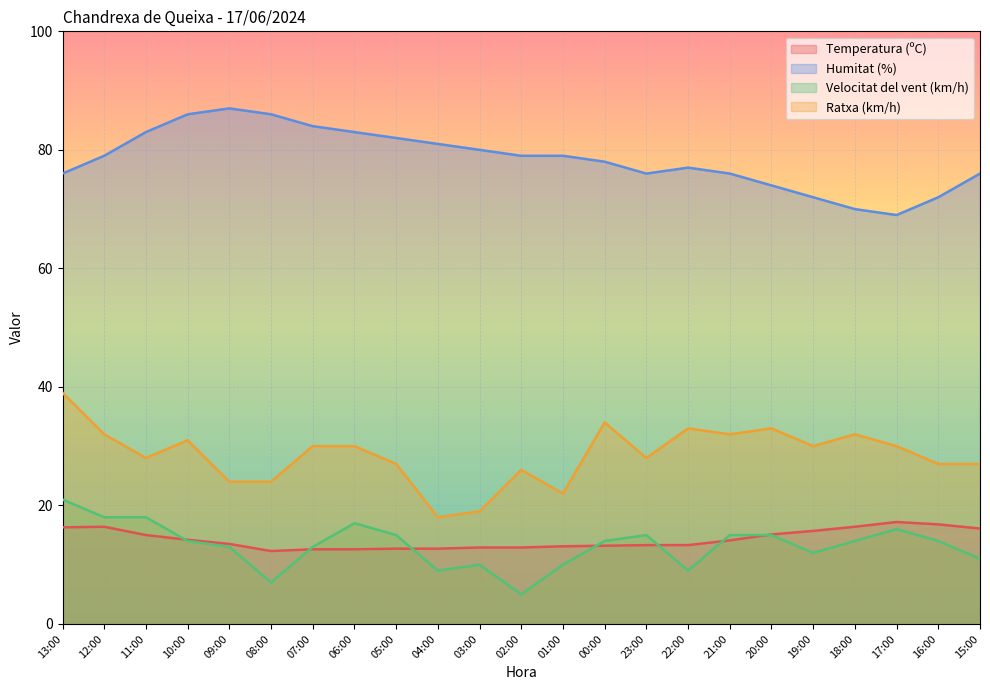

The value of Ratxa (km/h) at 12:00 is 32.0. True or false?

True